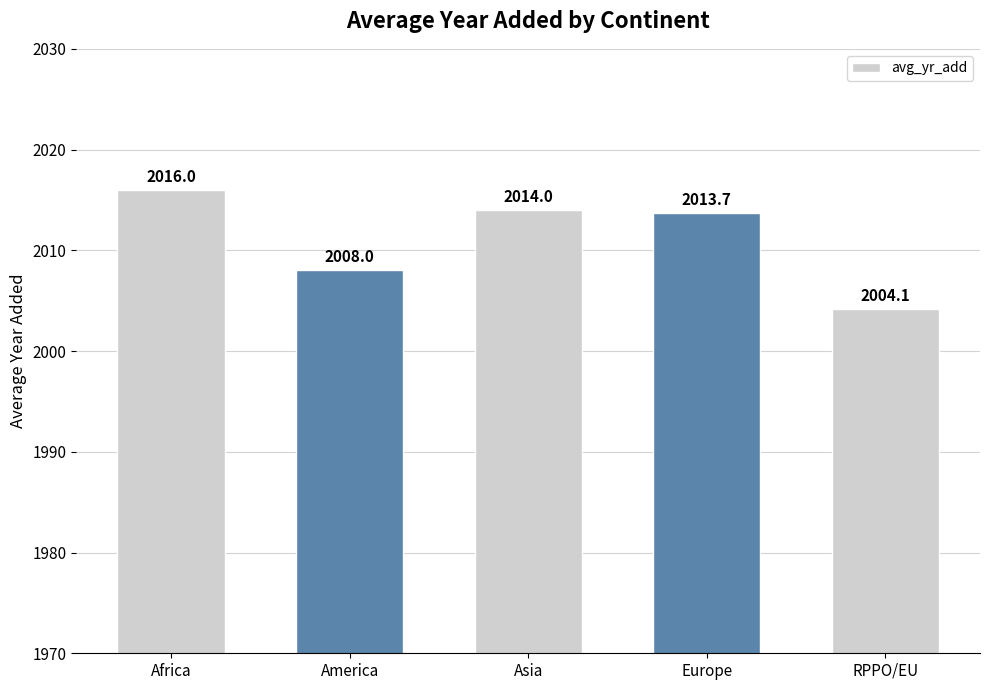

What is the change in value from Asia to RPPO/EU?

-9.9